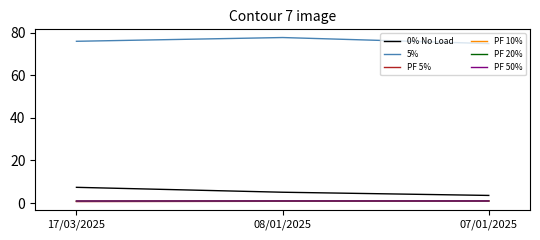

What is the sum of all PF 50% values?

3.0